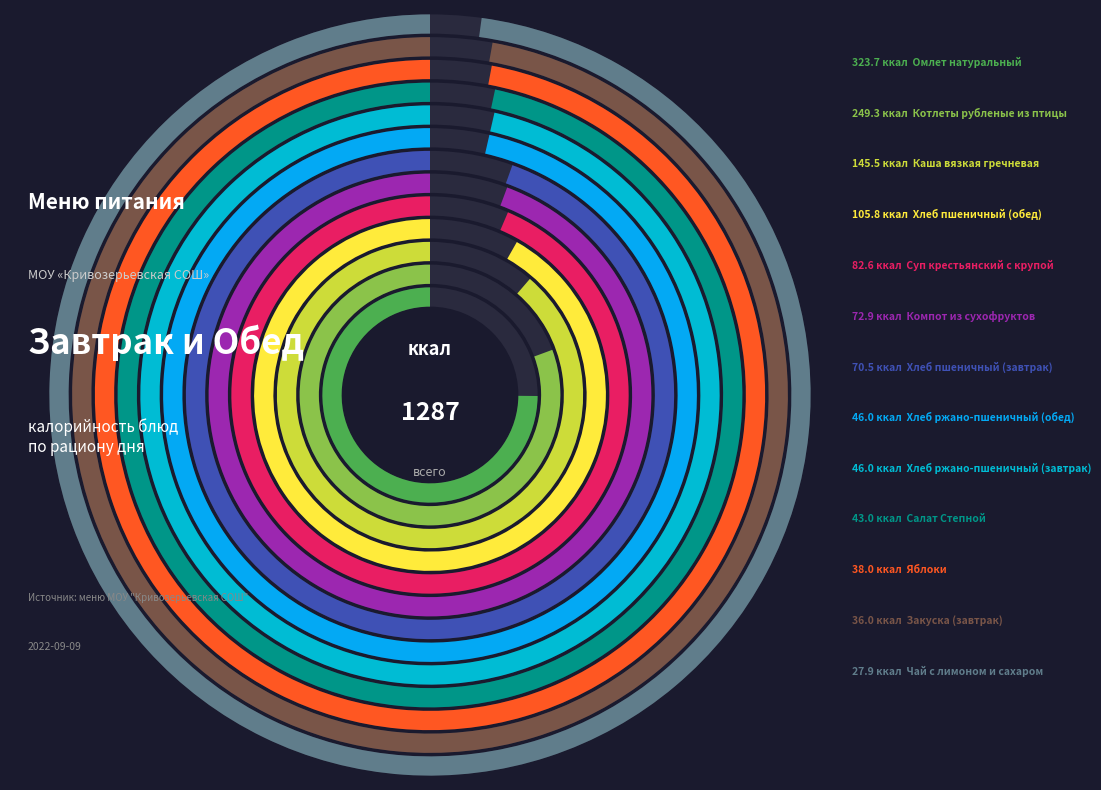

Is it true that Каша вязкая гречневая is 11% of the pie?

True